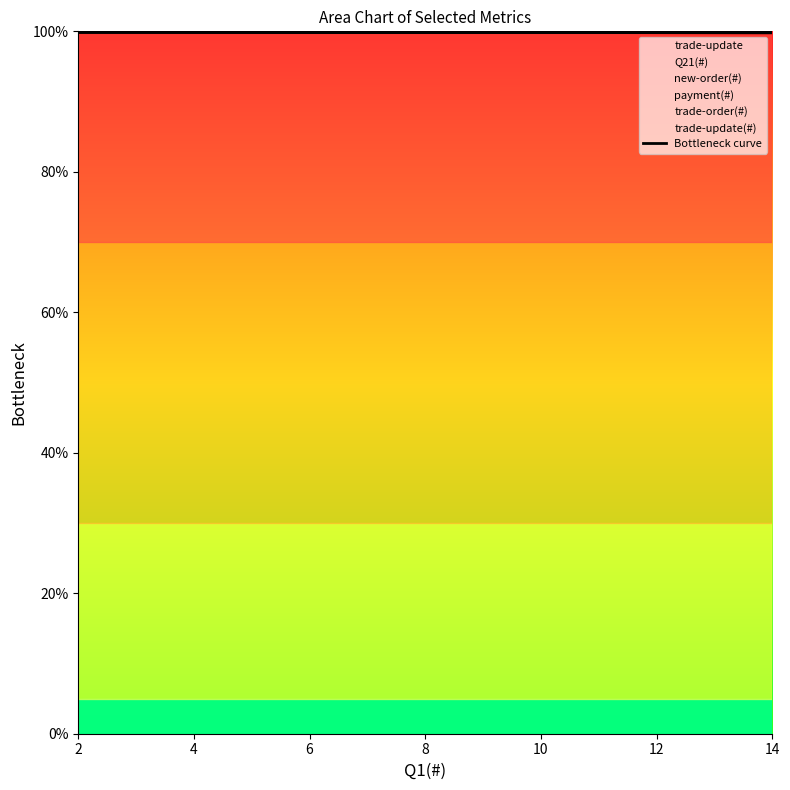

What is the value of the 4th point from the left?

99.9